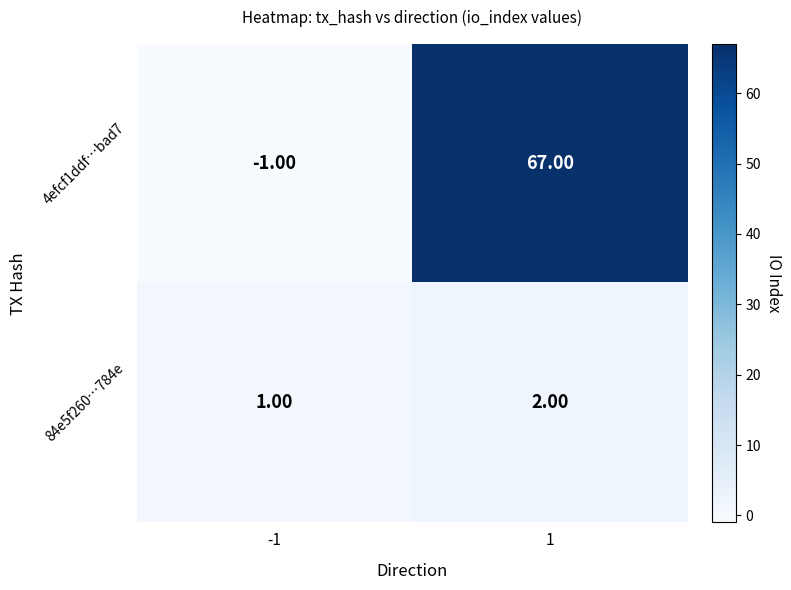

What is the spread (max minus min) of values at 1?

65